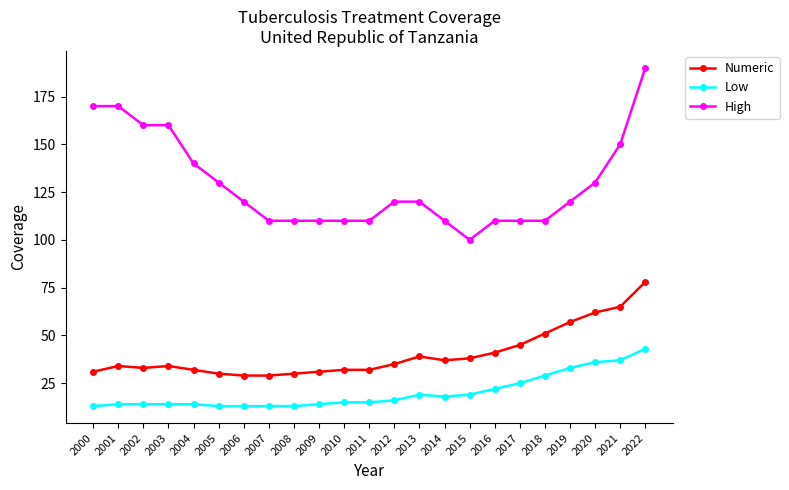

What are all the series names shown in the legend?

Numeric, Low, High